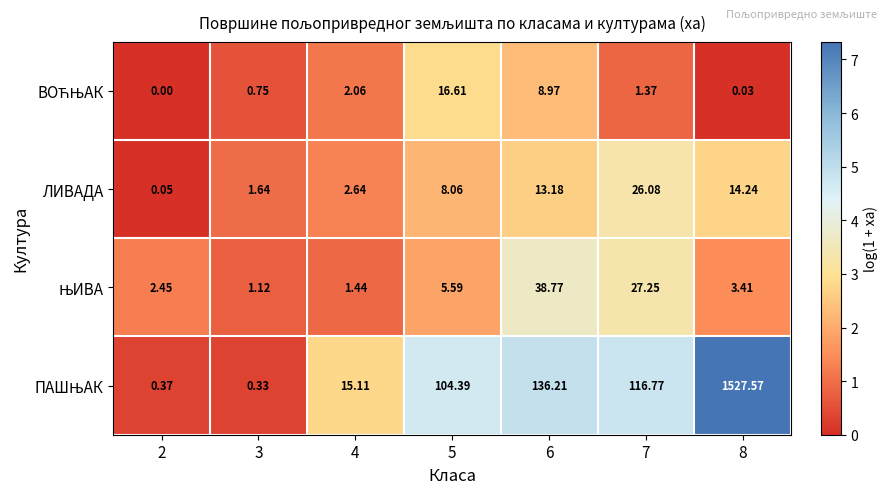

Count the number of data series in this chart.

4